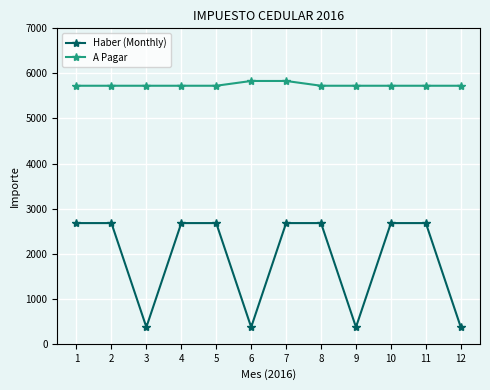

The A Pagar series shows 5832.1 at 7. True or false?

True